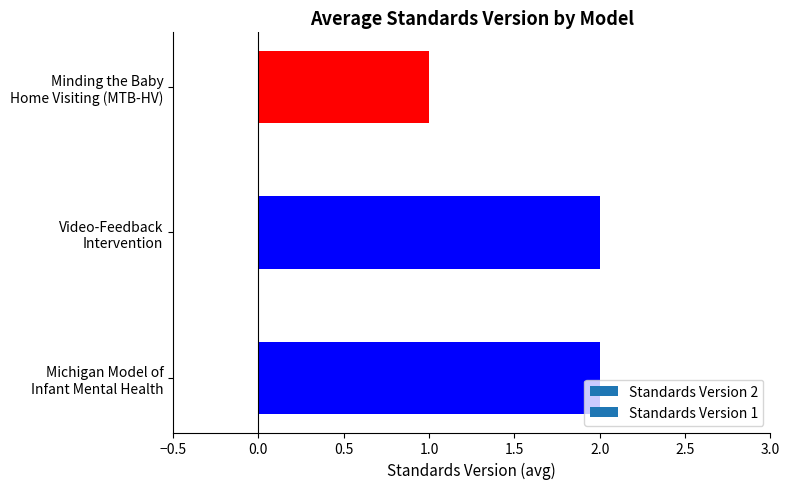

What is the sum of all values?

5